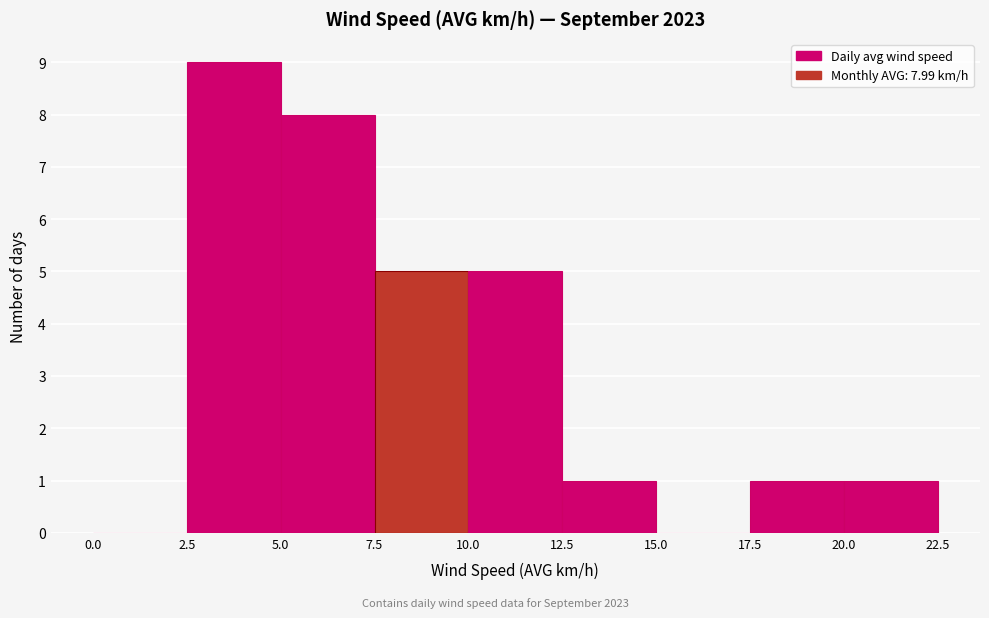

Which range on the x-axis has the tallest bar?

2.5 to 5.0